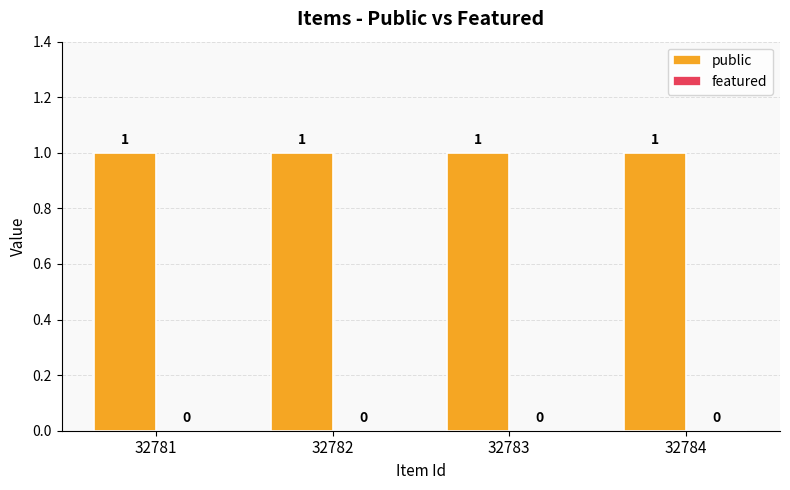

Reading left to right, extract all data points from this chart.

public: 1	1	1	1
featured: 0	0	0	0